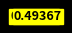

Does any single category account for the majority?

Yes